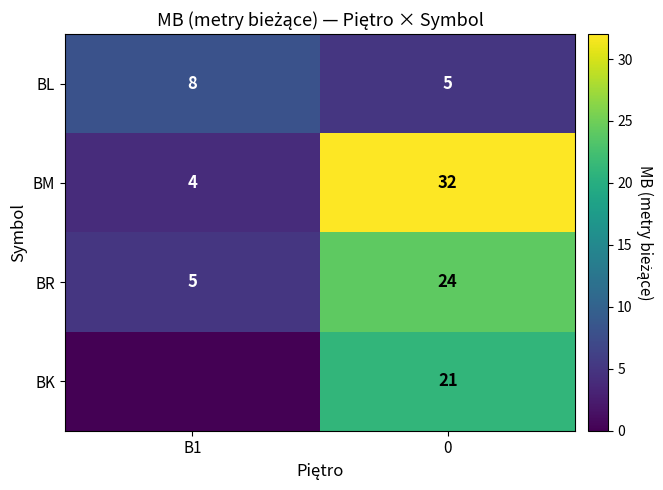

What is the difference between the BL values at 0 and B1?

3